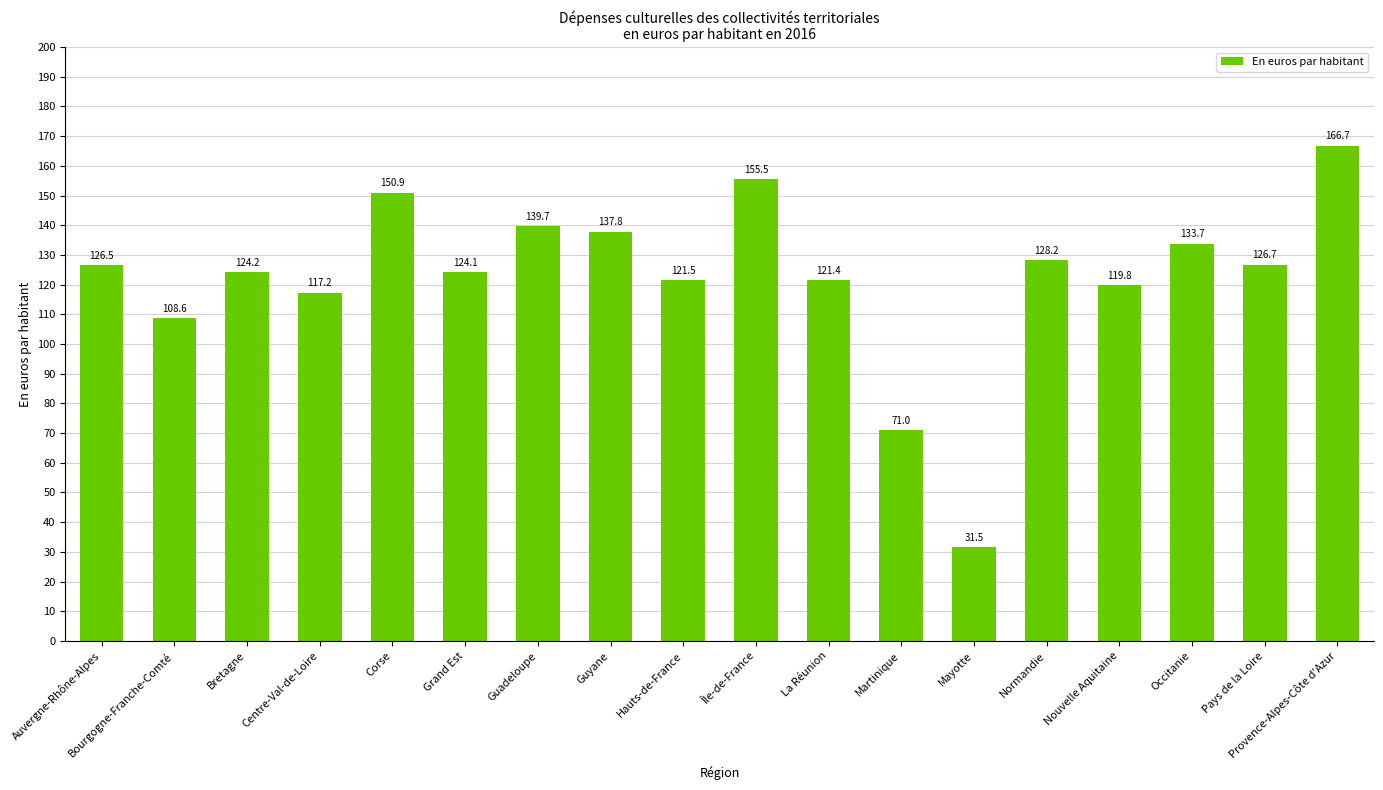

Rank the categories by value from lowest to highest.

Mayotte, Martinique, Bourgogne-Franche-Comté, Centre-Val-de-Loire, Nouvelle Aquitaine, La Réunion, Hauts-de-France, Grand Est, Bretagne, Auvergne-Rhône-Alpes, Pays de la Loire, Normandie, Occitanie, Guyane, Guadeloupe, Corse, Île-de-France, Provence-Alpes-Côte d'Azur